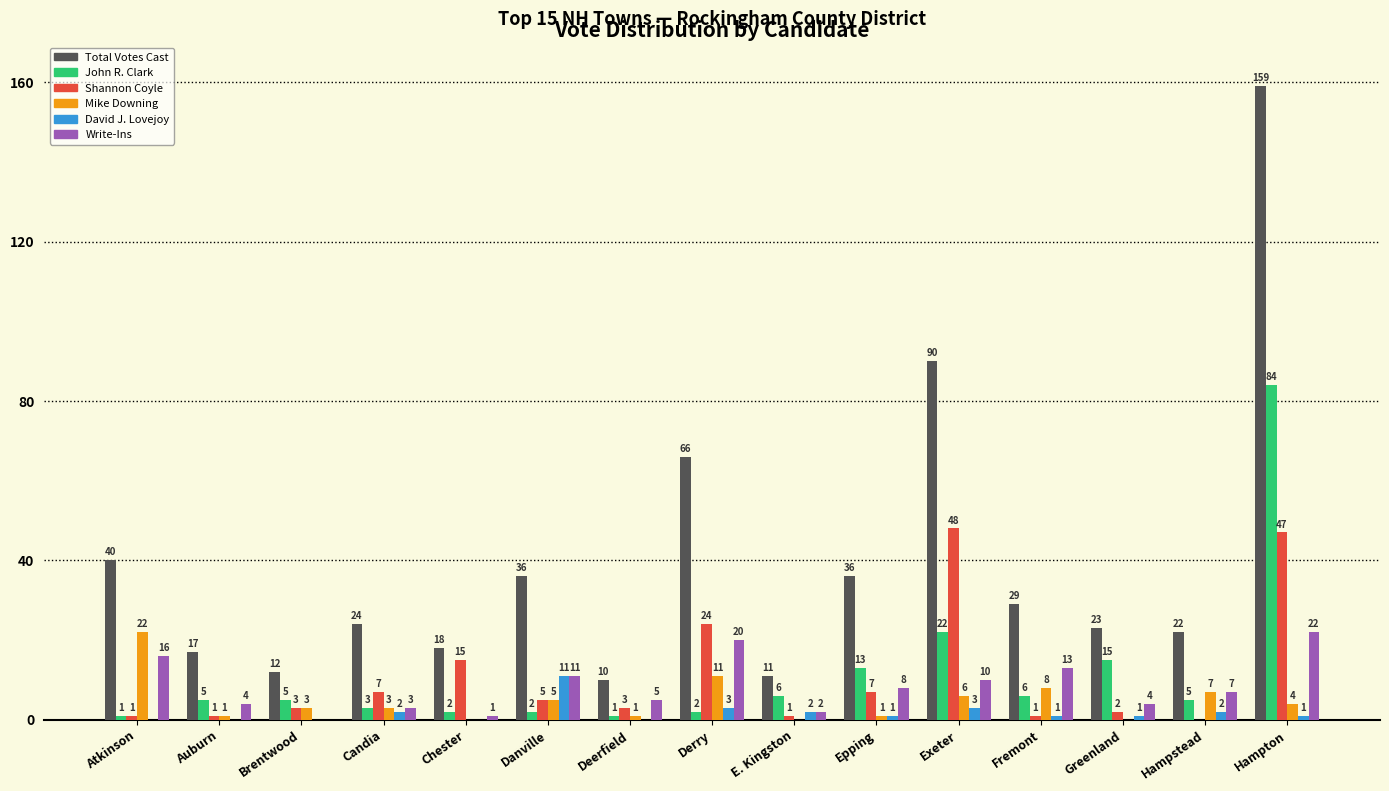

Which category has the highest value across all series?

Hampton